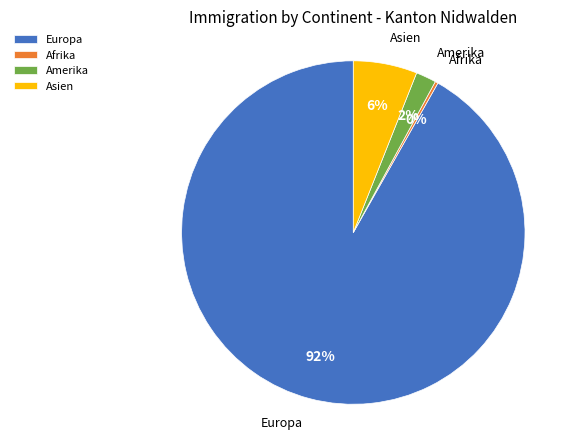

To the nearest percent, what is the difference between the largest and smallest slice percentages?

92%